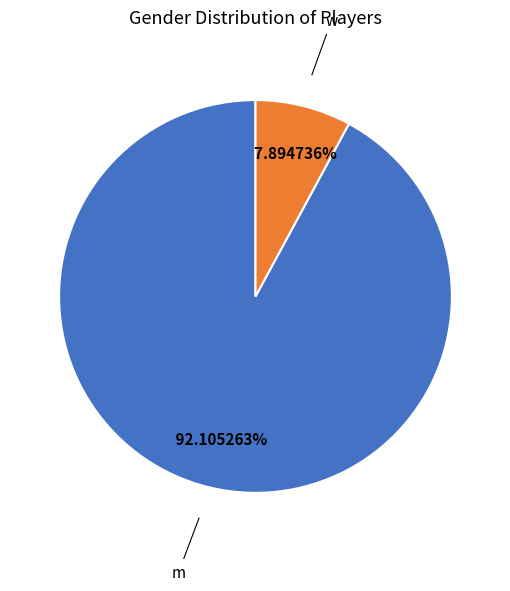

Combined, what portion of the pie is w and m?

100.0%